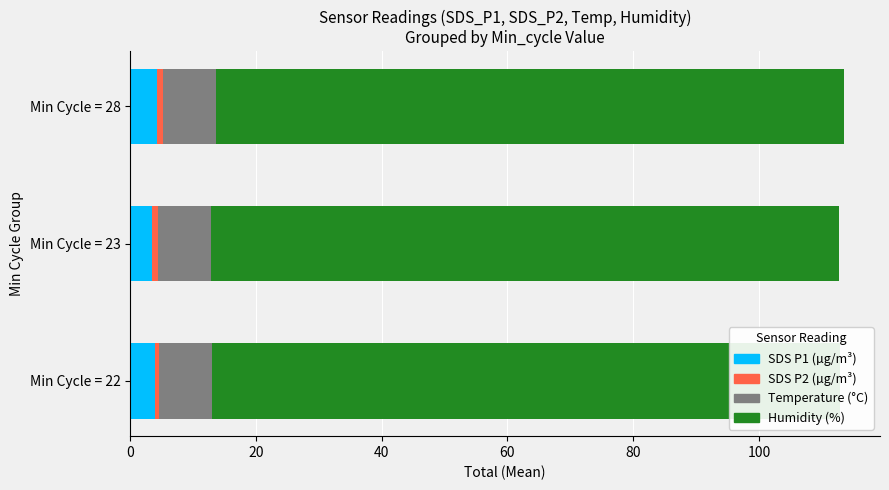

How many data points in SDS_P1 are above 4?

1